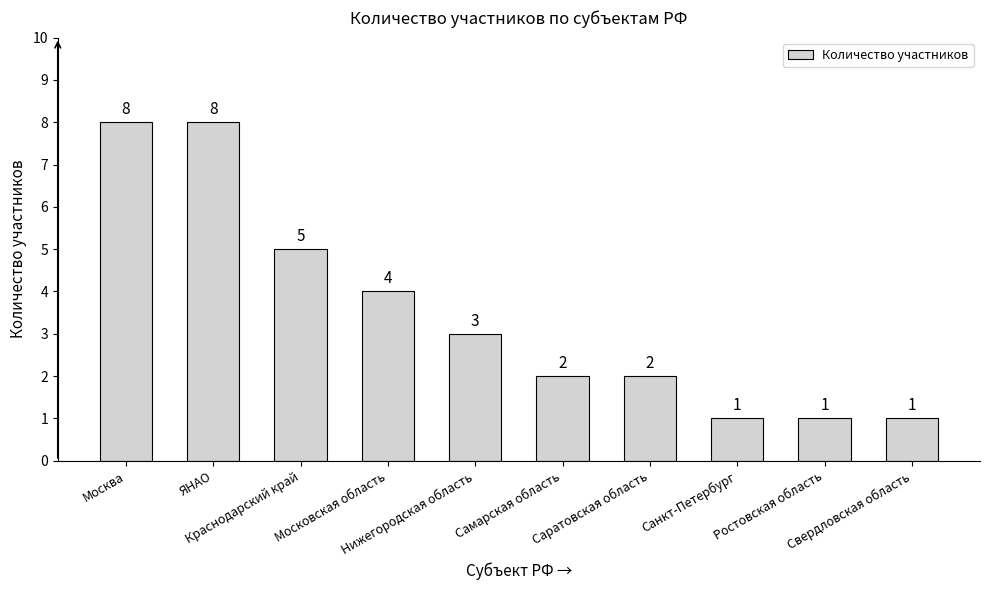

Between Москва and Саратовская область, which is larger?

Москва